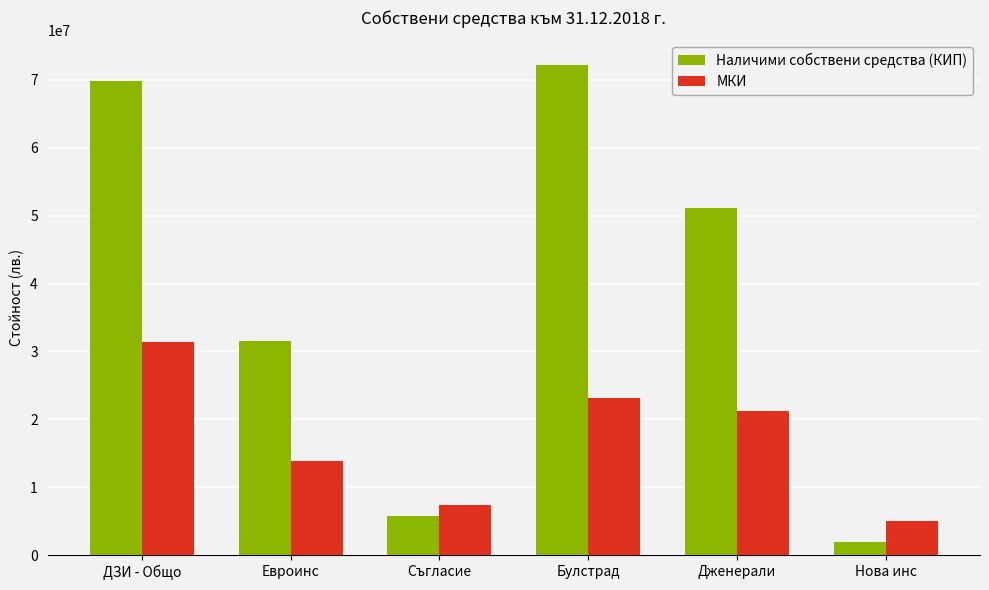

Are the bars horizontal?

No